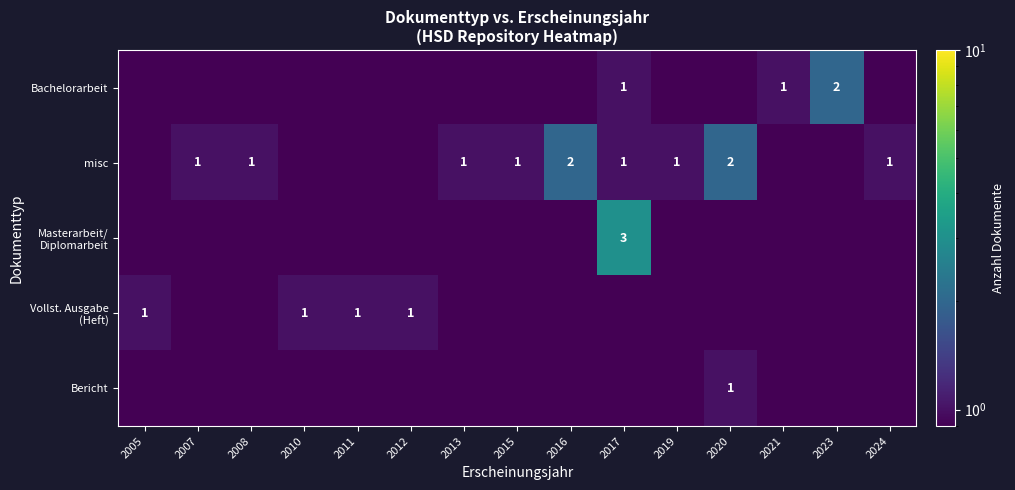

What is the sum of the Bachelorarbeit values at 2017 and 2021?

2.0